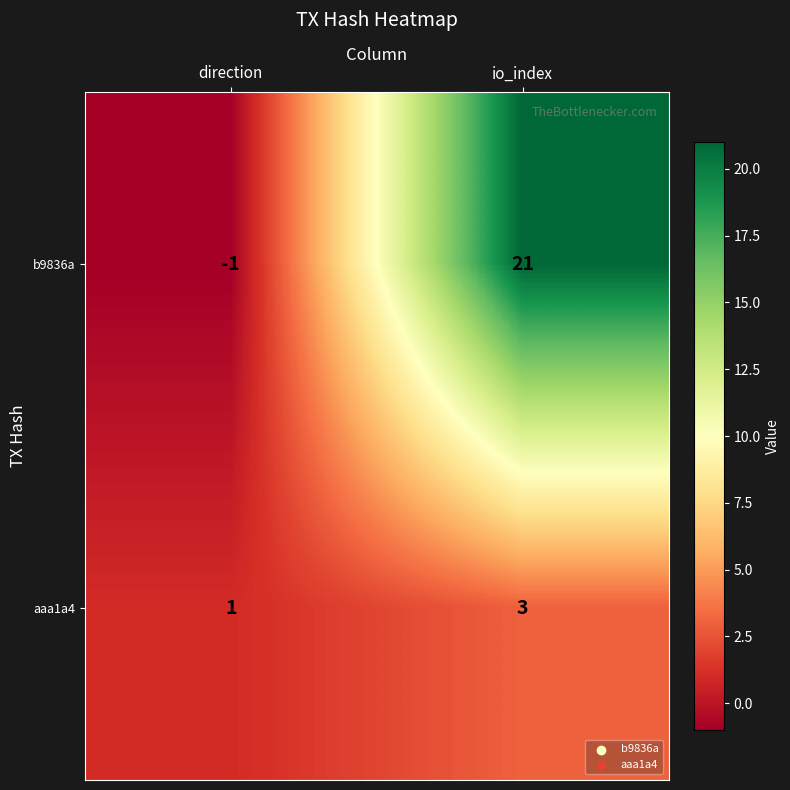

Rank the series at direction from lowest to highest value.

b9836a, aaa1a4